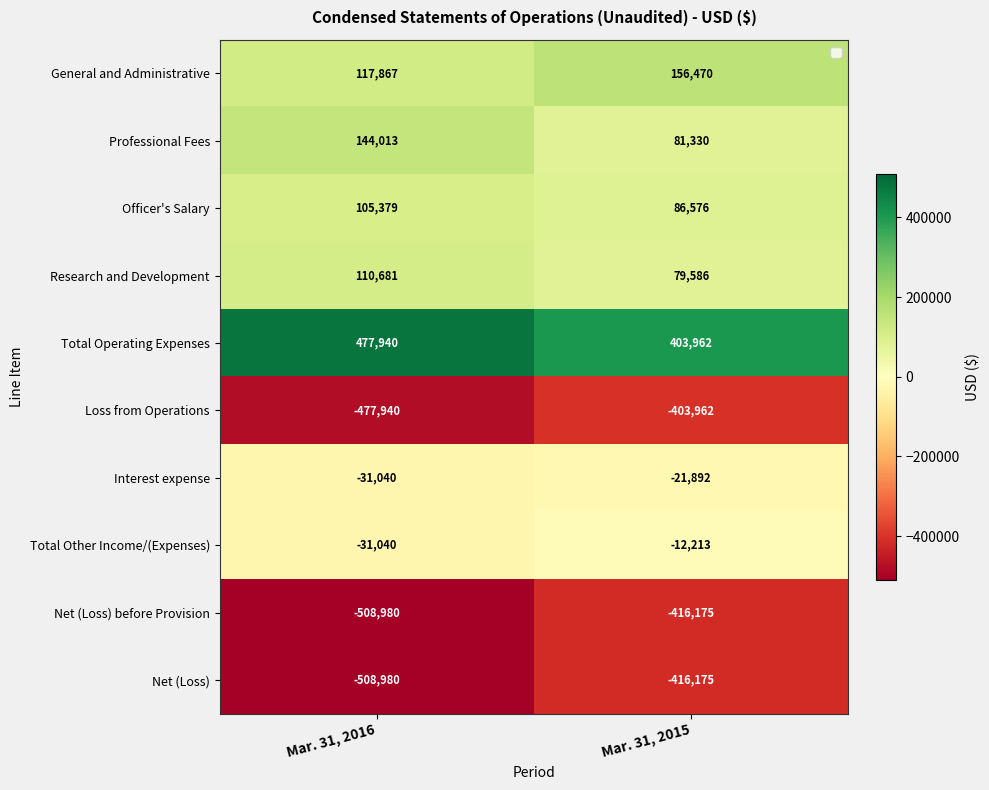

What is the difference between the maximum and minimum values in the Loss from Operations series?

73978